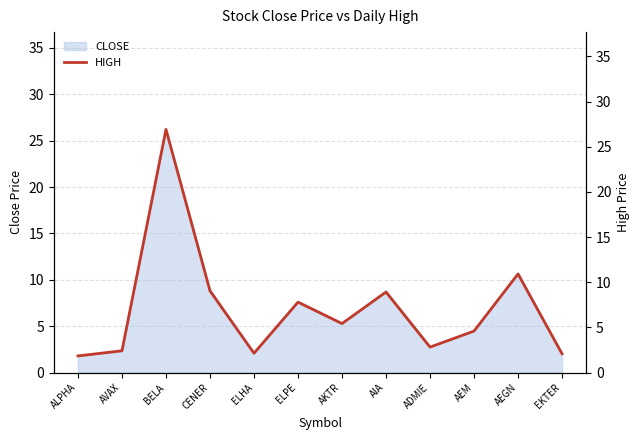

At which label is the value closest to 14?

AEGN